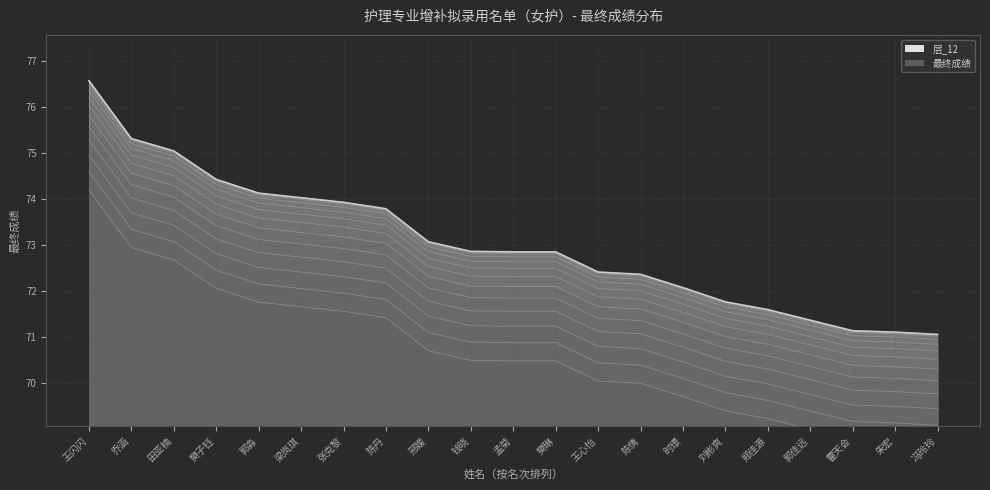

Rank the categories by value from lowest to highest.

冯玲玲, 朱宏, 霍天会, 郭佳远, 郑佳源, 刘彬爽, 时璟, 陈倩, 王心怡, 孟菊, 樊琳, 钱晓, 邢媛, 陈丹, 张克黎, 梁岚琪, 郭淼, 樊子钰, 田亚楠, 乔涵, 王闪闪